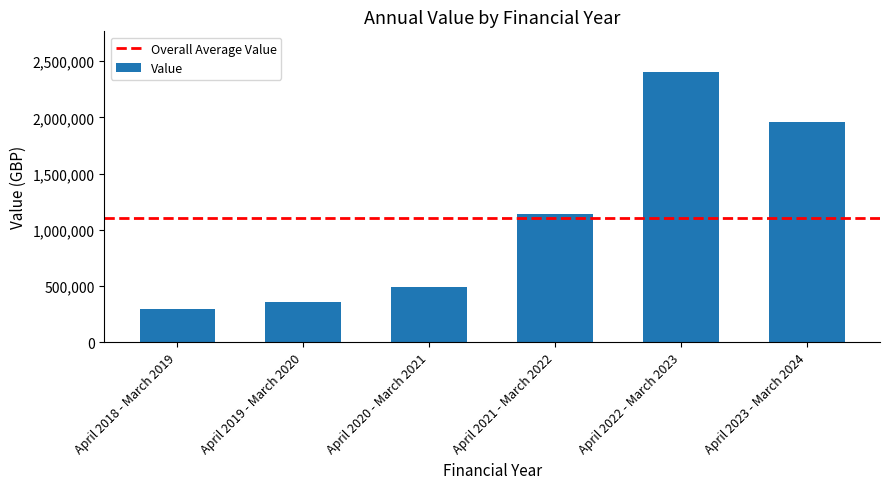

What is the change in value from April 2018 - March 2019 to April 2023 - March 2024?

+1662708.6